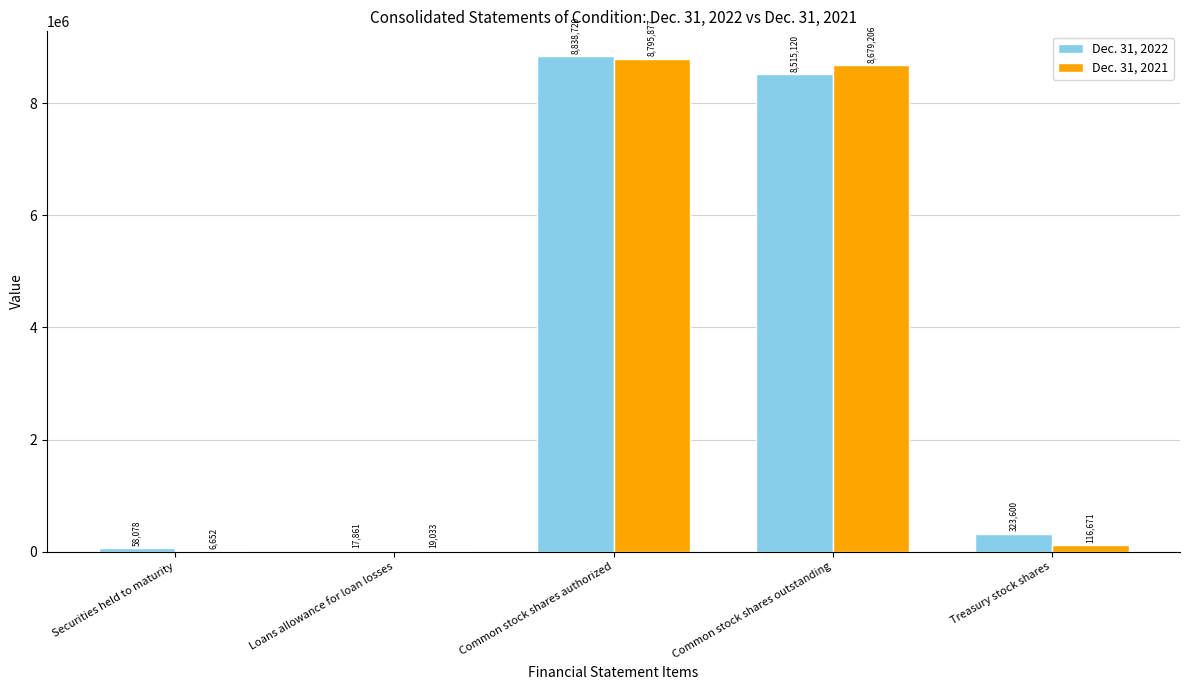

Reading left to right, extract all data points from this chart.

Dec. 31, 2022: Securities held to maturity=58078	Loans allowance for loan losses=17861	Common stock shares authorized=8838720	Common stock shares outstanding=8515120	Treasury stock shares=323600
Dec. 31, 2021: Securities held to maturity=6652	Loans allowance for loan losses=19033	Common stock shares authorized=8795877	Common stock shares outstanding=8679206	Treasury stock shares=116671